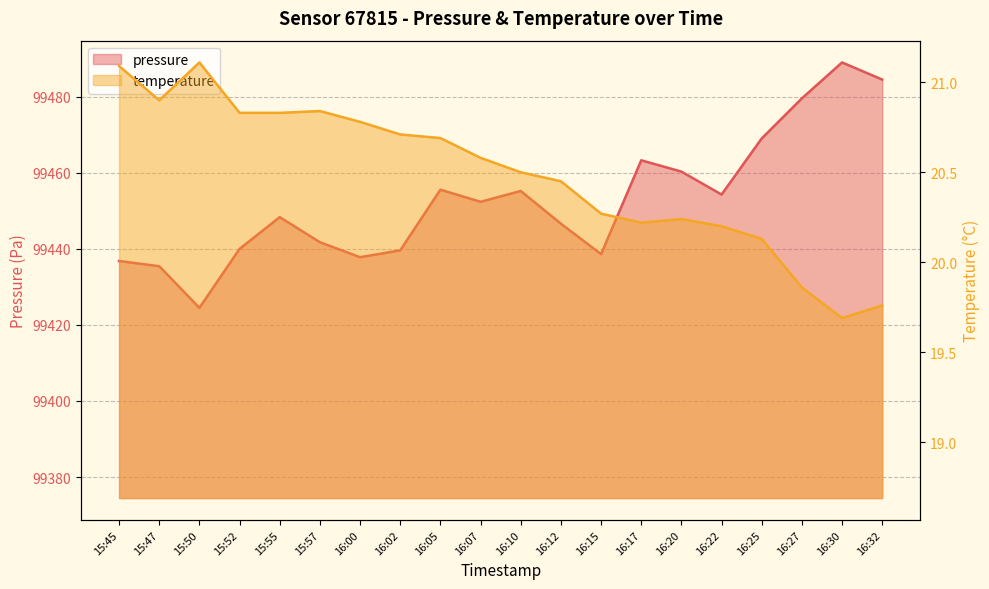

How many values in the temperature series are below 20?

3